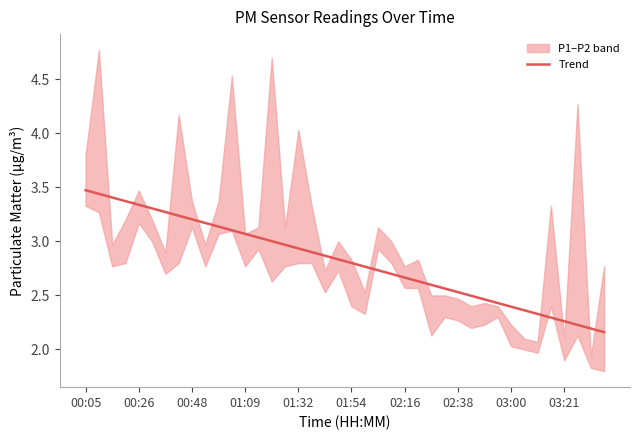

Is it true that Trend equals 0.6 at 00:48?

False